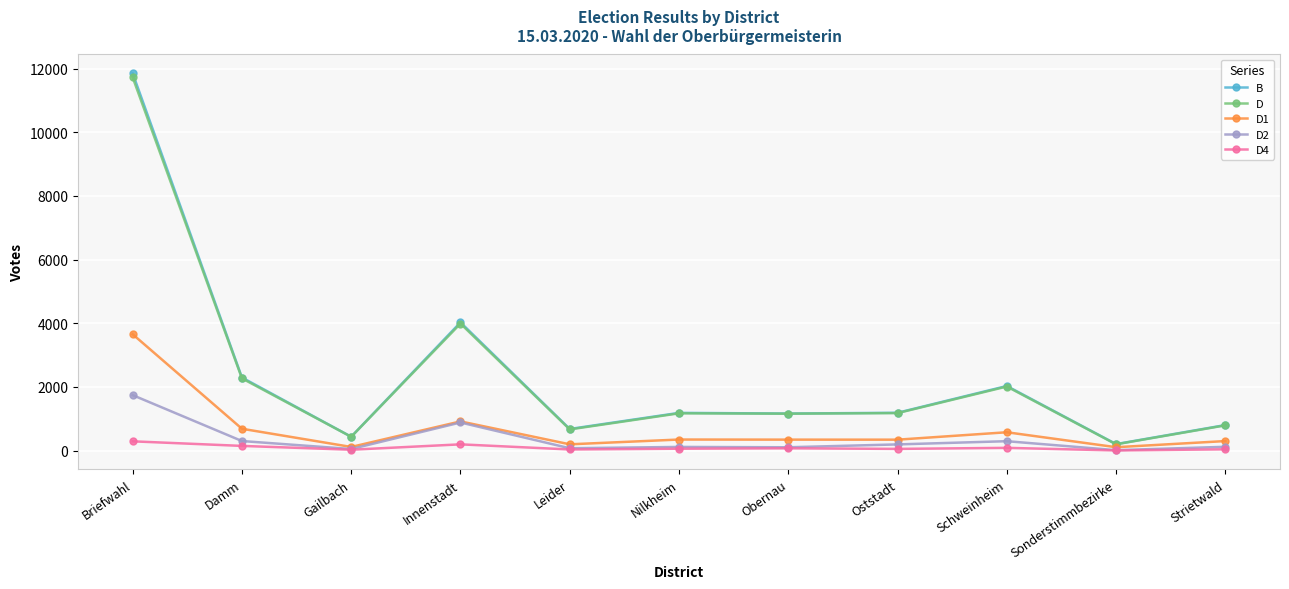

True or false: D1 has more than 0 interior local peaks.

True